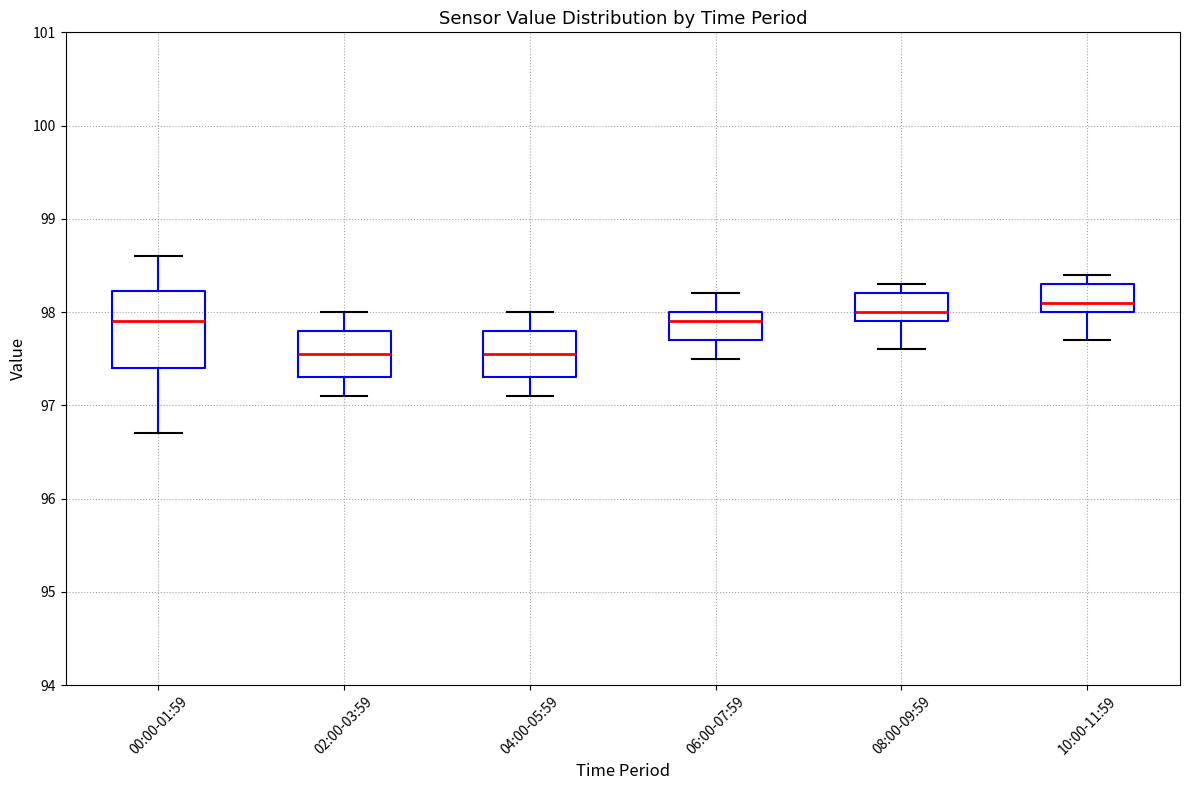

Reading left to right, transcribe this box plot: for each box, give where its median line is, the range the box spans, and where its two whiskers end, as read against the y-axis. The values are not printed on the chart, so give them approximately, as read against the axis.

00:00-01:59: median 97.9, box 97.4 to 98.2, whiskers 96.7 to 98.6
02:00-03:59: median 97.6, box 97.3 to 97.8, whiskers 97.1 to 98.0
04:00-05:59: median 97.6, box 97.3 to 97.8, whiskers 97.1 to 98.0
06:00-07:59: median 97.9, box 97.7 to 98.0, whiskers 97.5 to 98.2
08:00-09:59: median 98.0, box 97.9 to 98.2, whiskers 97.6 to 98.3
10:00-11:59: median 98.1, box 98.0 to 98.3, whiskers 97.7 to 98.4